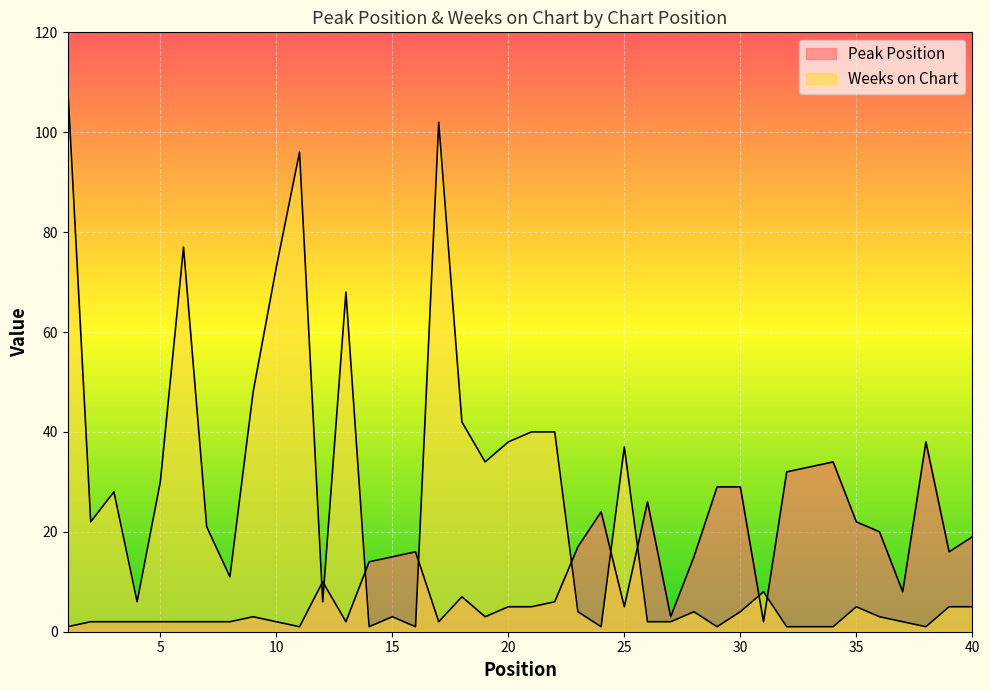

How many values in the Weeks on Chart series are below 6?

19